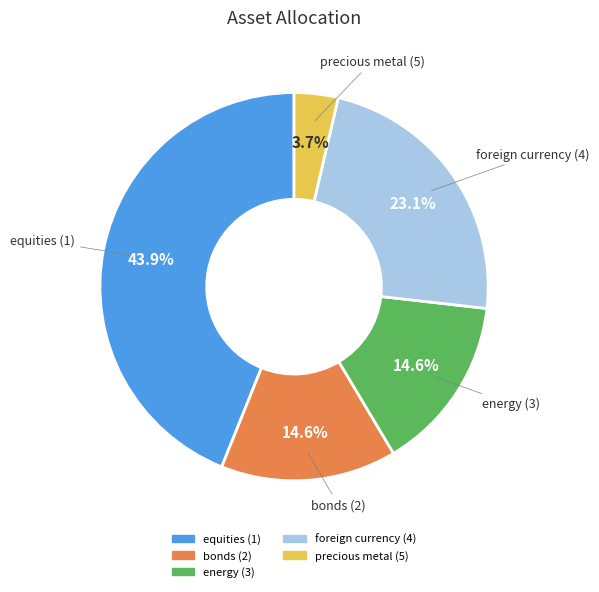

The equities (1) slice represents 44% of the pie. True or false?

True